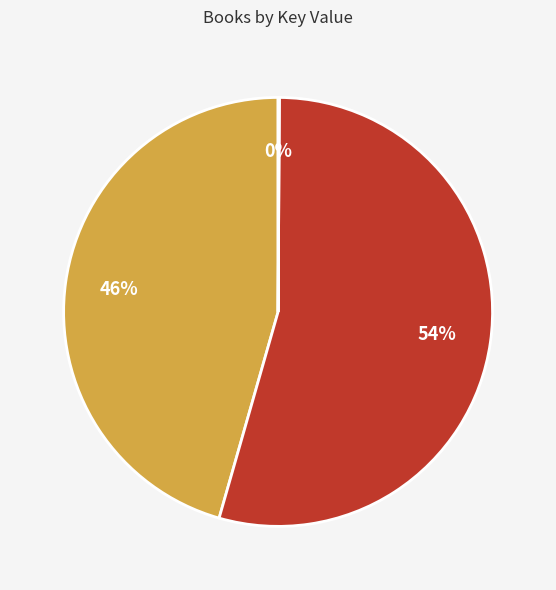

To the nearest percent, what is the average slice percentage?

33%